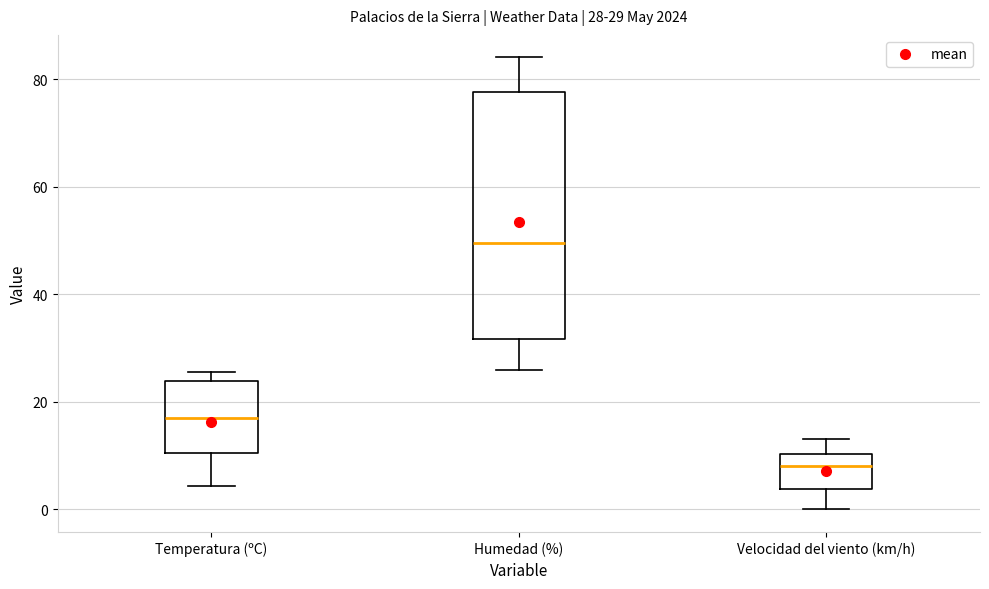

Which box has the lowest median line?

Velocidad del viento (km/h)